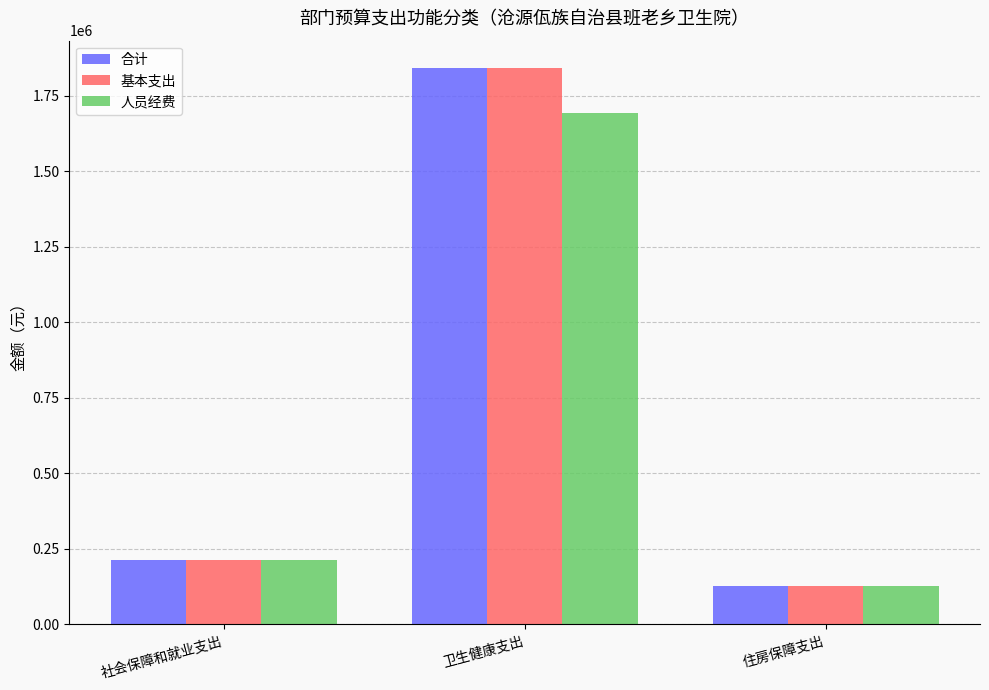

Is it true that 合计 equals 126031.6 at 住房保障支出?

True